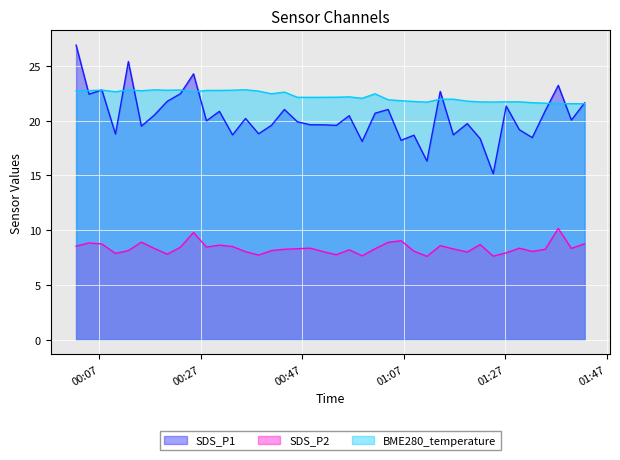

How many data points does each series have?

40